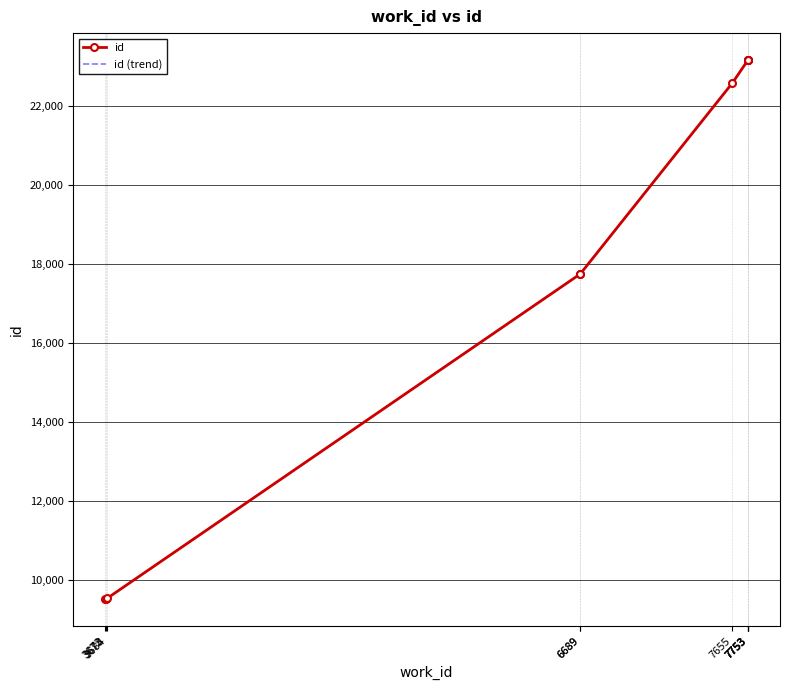

Is it true that id equals 6938 at 6689?

False